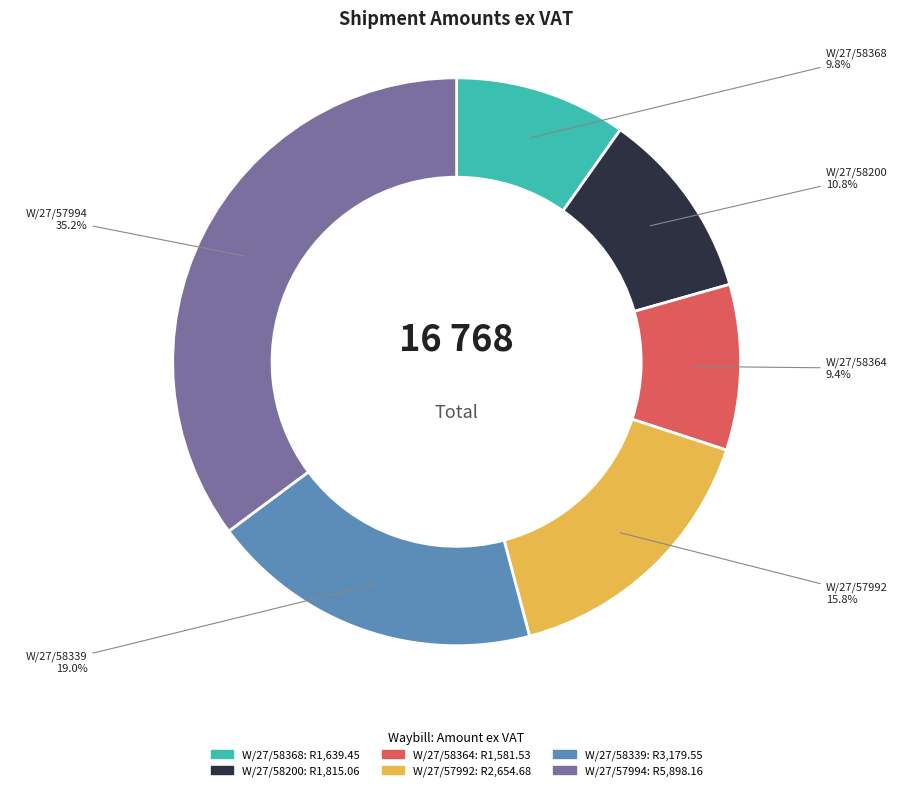

To the nearest percent, what is the difference between the W/27/58364 and W/27/57992 slice percentages?

6%